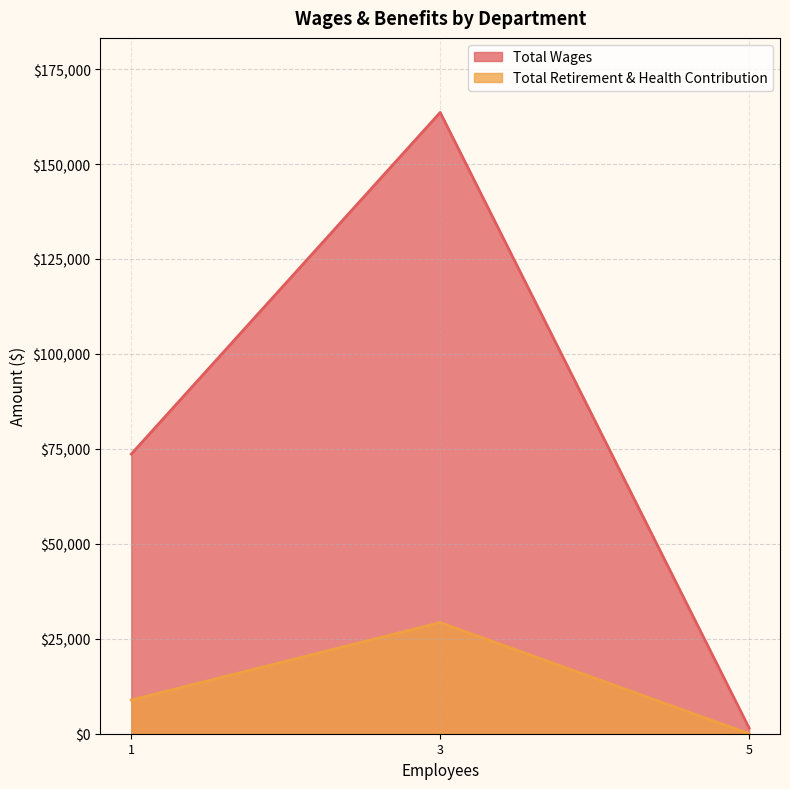

Does the chart display data point markers on the line(s)?

No